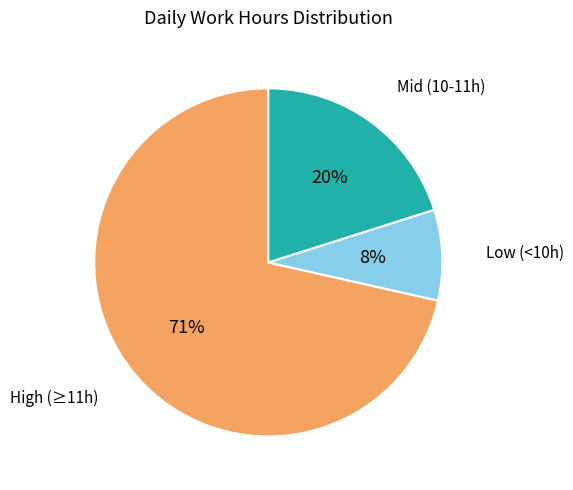

Does any single category account for the majority?

Yes